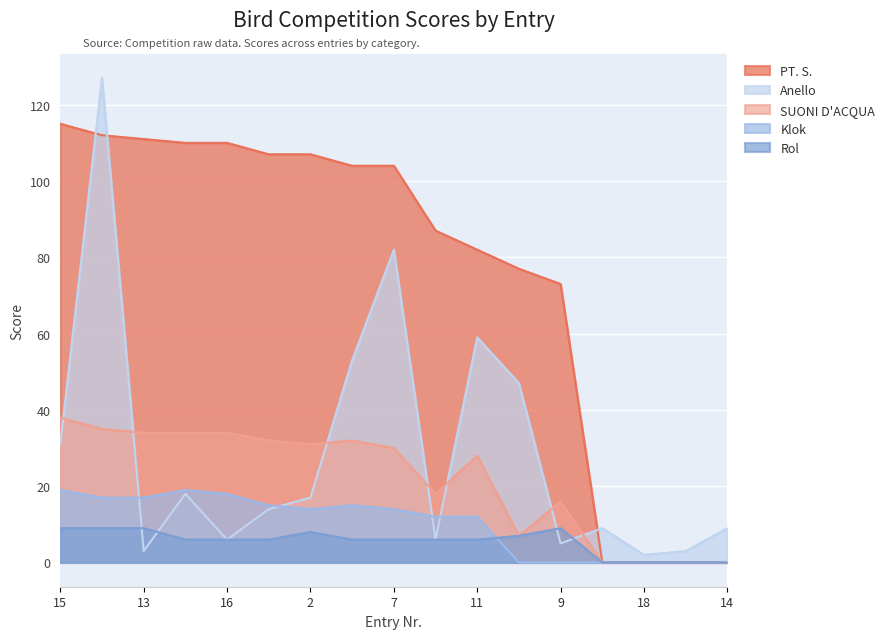

Which has a higher value, 12 or 1?

1